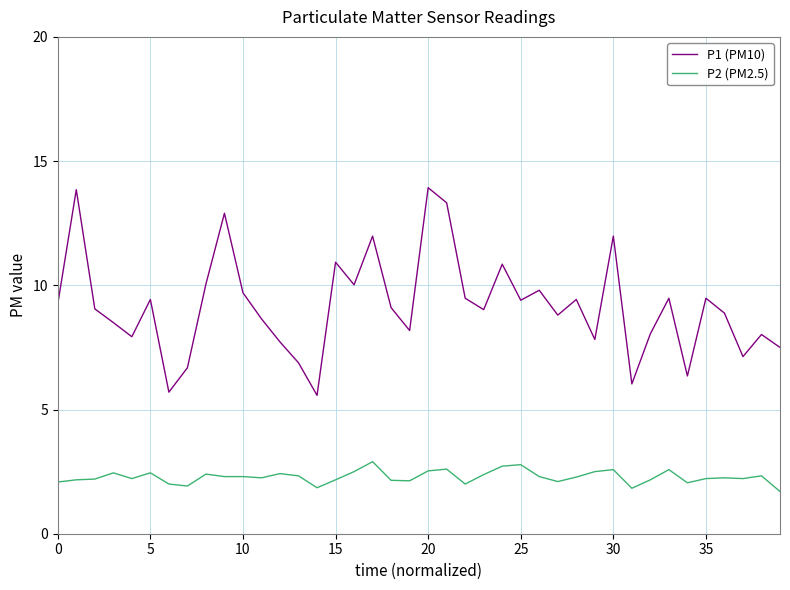

Which series has the largest range (max minus min)?

P1 (PM10)